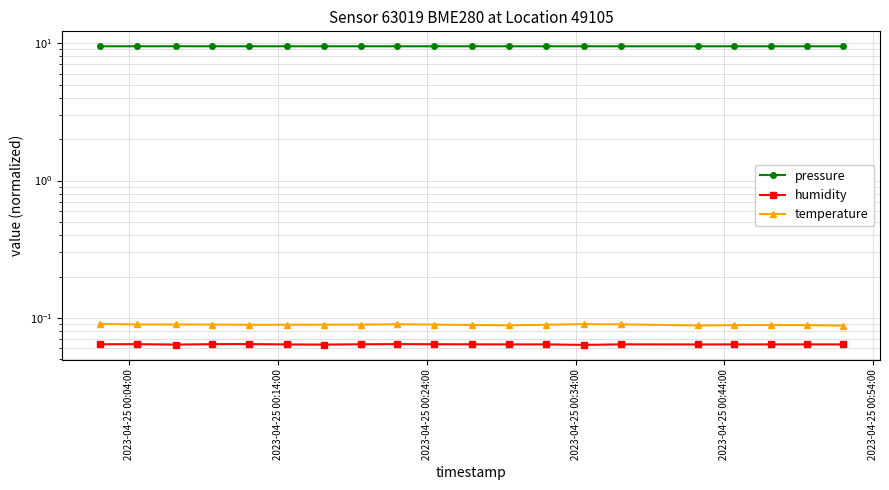

Count the number of data series in this chart.

3